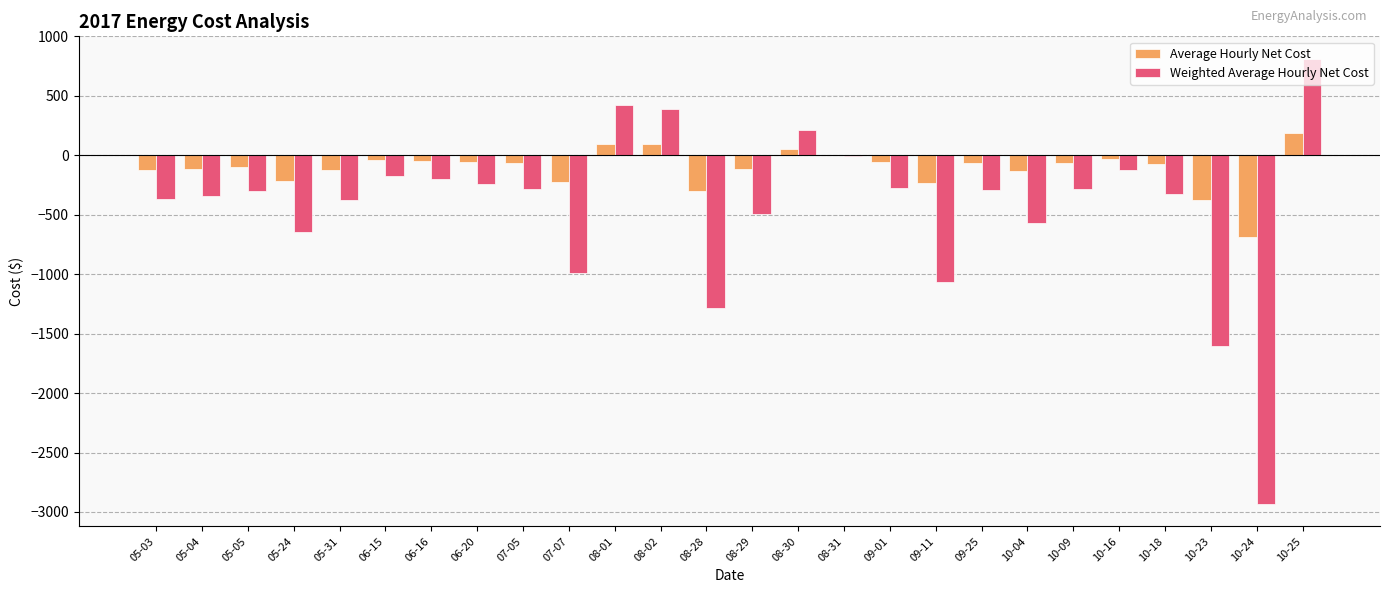

Are the bars grouped side by side (vs. stacked)?

Yes